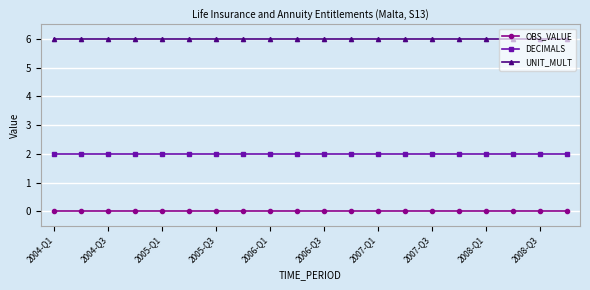

What is the sum of all DECIMALS values?

40